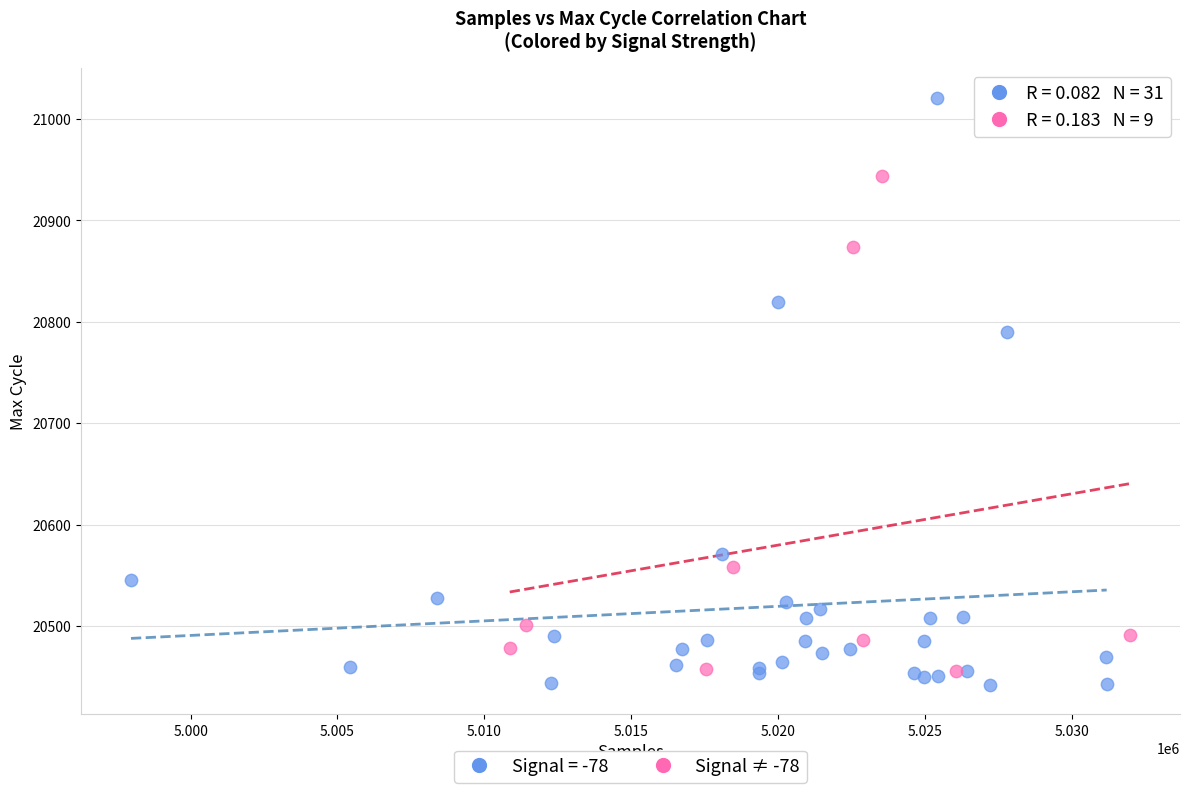

Which series reaches the maximum Y coordinate?

Signal = -78